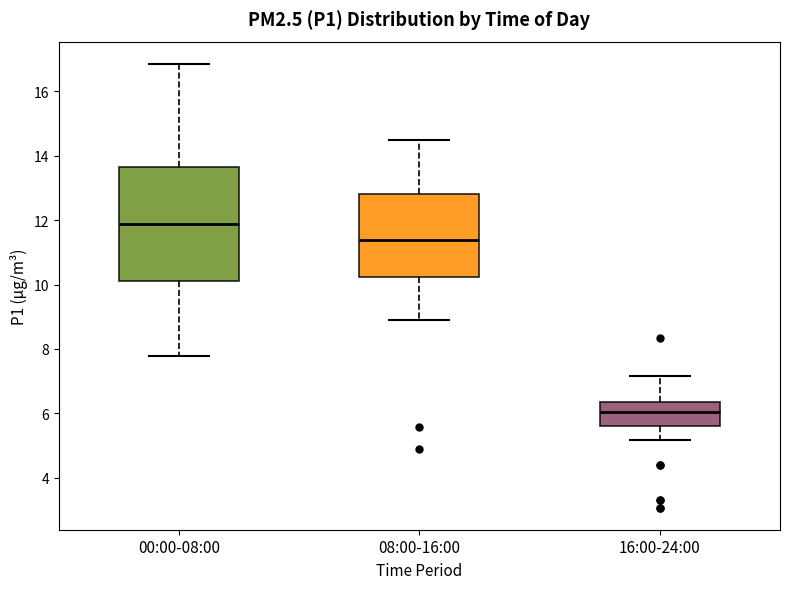

Where is the upper edge of the box for 00:00-08:00 on the y-axis? The values are not printed on the chart, so give them approximately, as read against the axis.

13.6